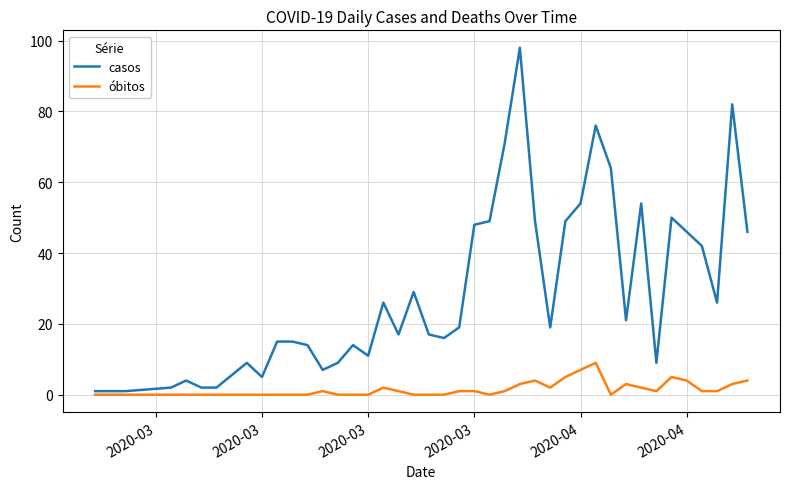

What is the maximum value for óbitos?

9